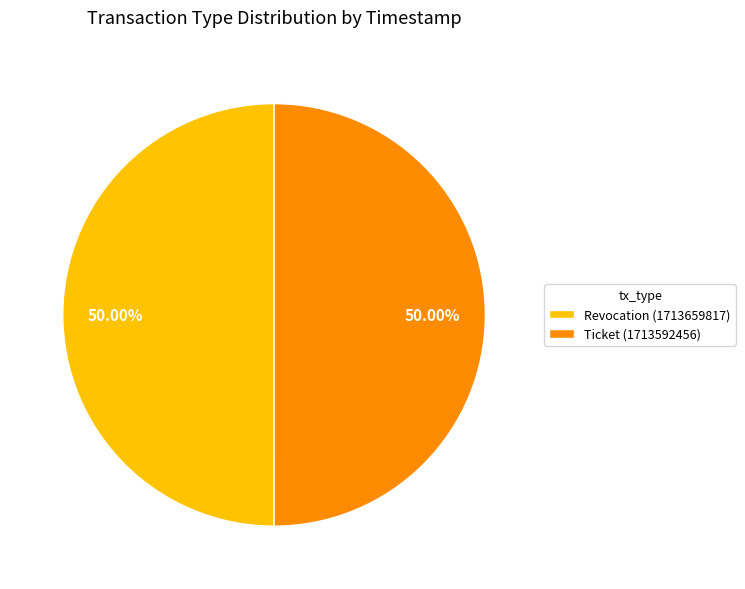

Do Ticket (1713592456) and Revocation (1713659817) together represent more than half of the pie?

Yes